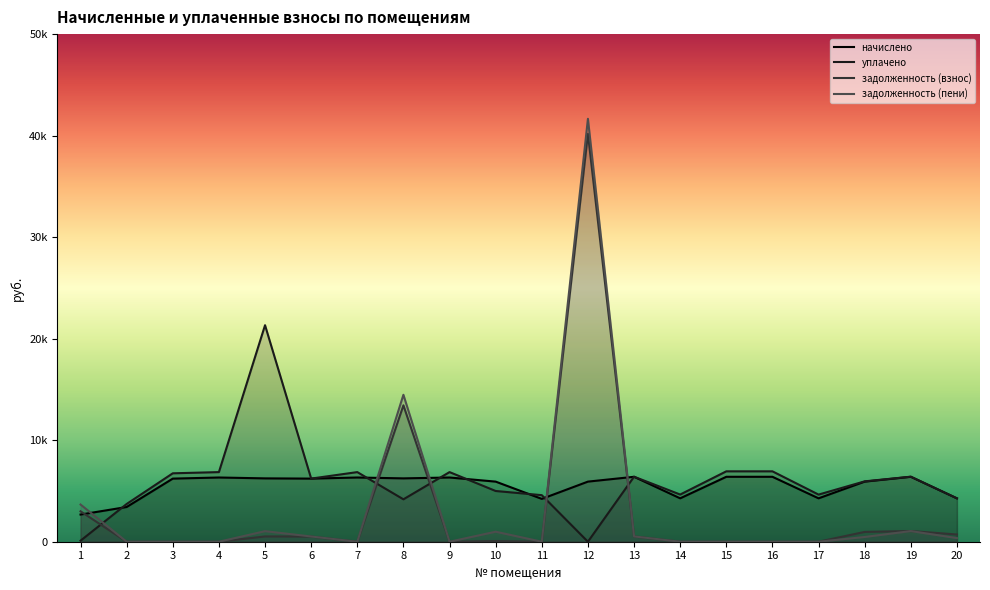

How many data points in начислено are less than 6216?

9